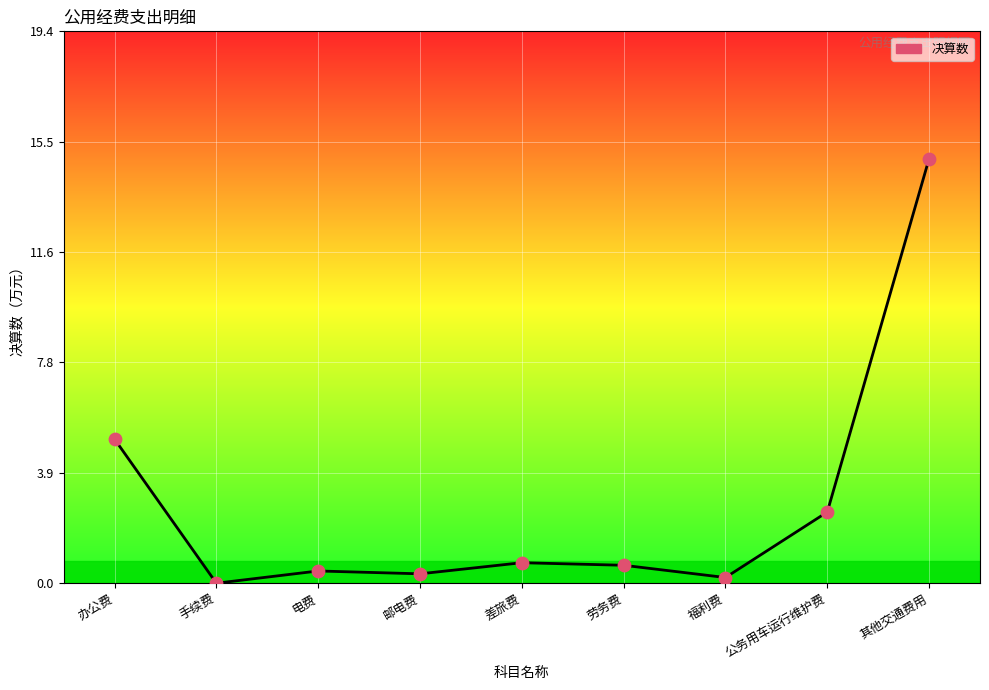

Which has a higher value, 手续费 or 福利费?

福利费